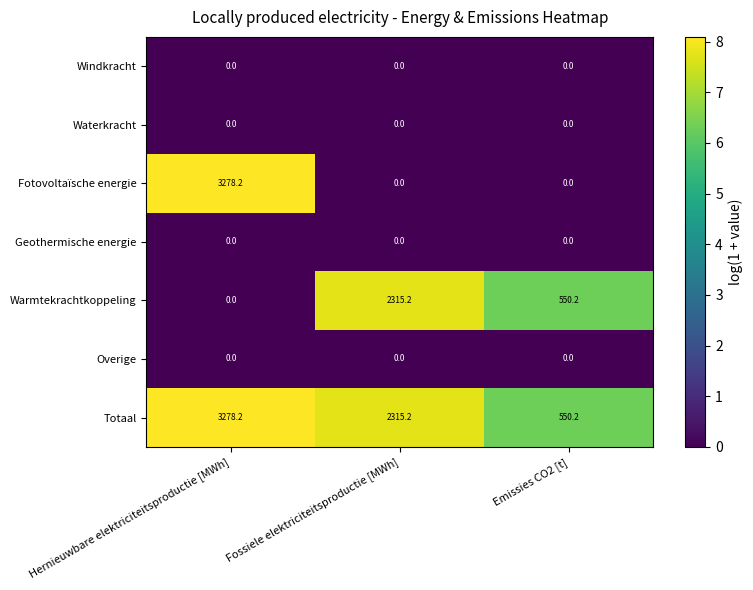

What is the spread (max minus min) of values at Emissies CO2 [t]?

550.2